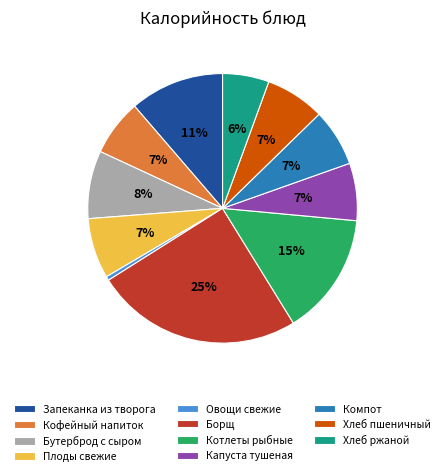

Does Хлеб пшеничный account for over 50% of the chart?

No